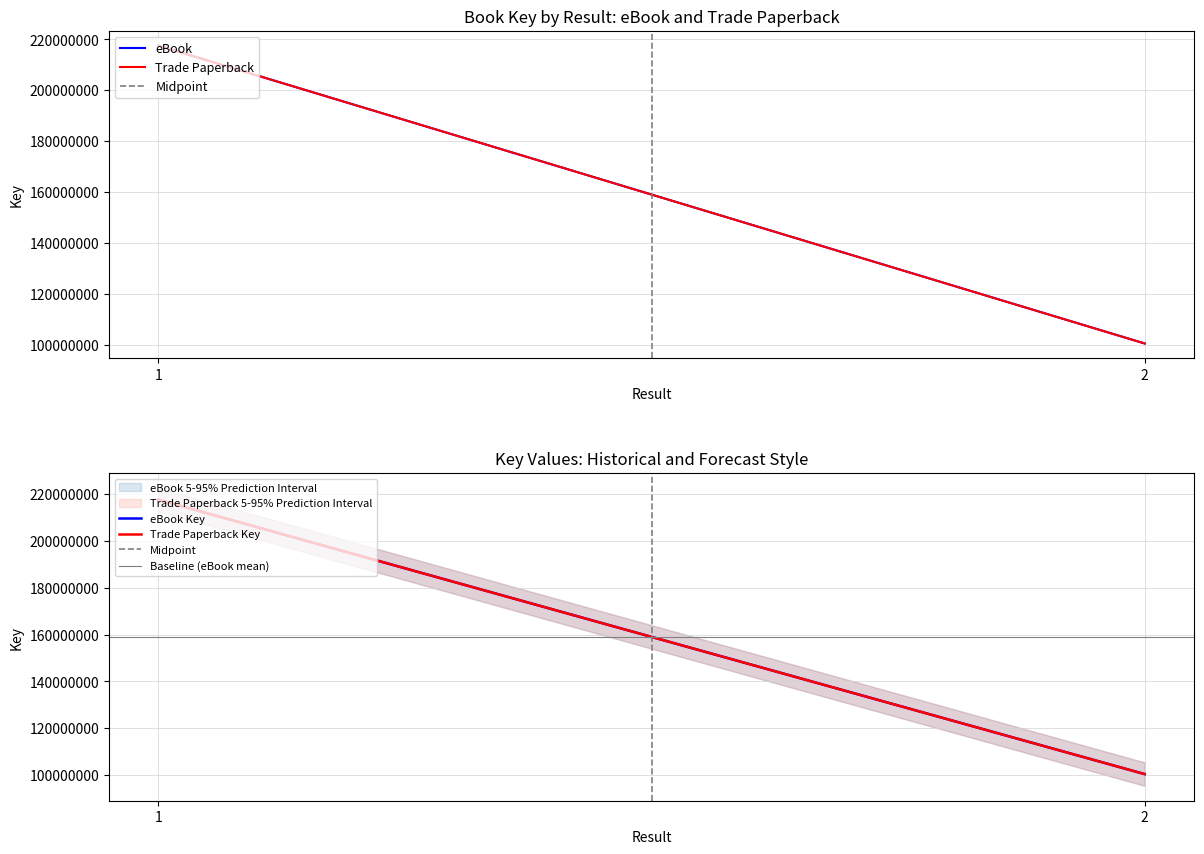

Which has a higher value, 1 or 2?

1